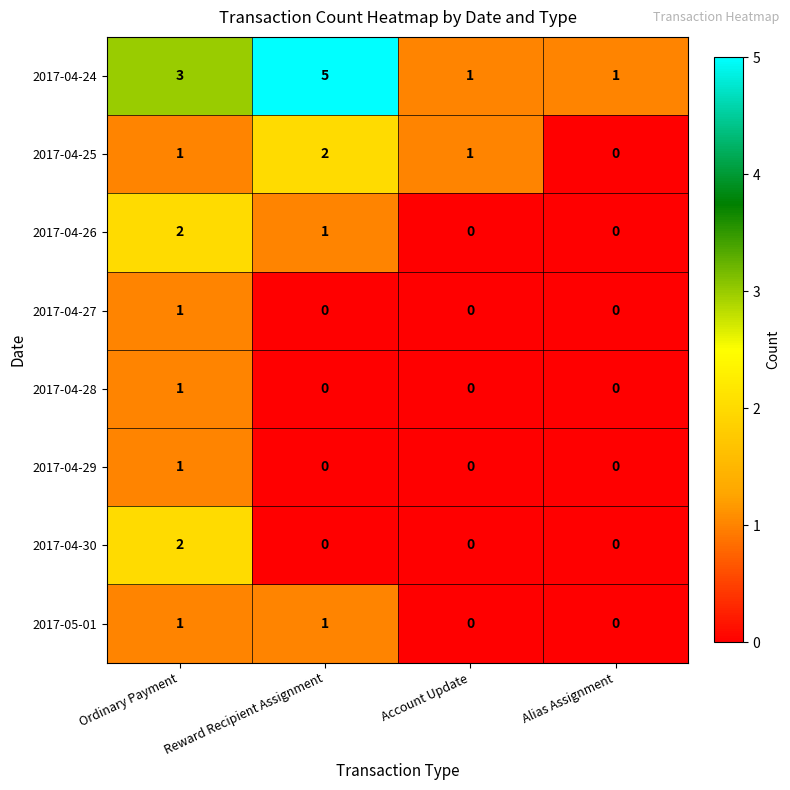

Is the value of 2017-04-29 at Account Update greater than the value of 2017-04-28 at Ordinary Payment?

No